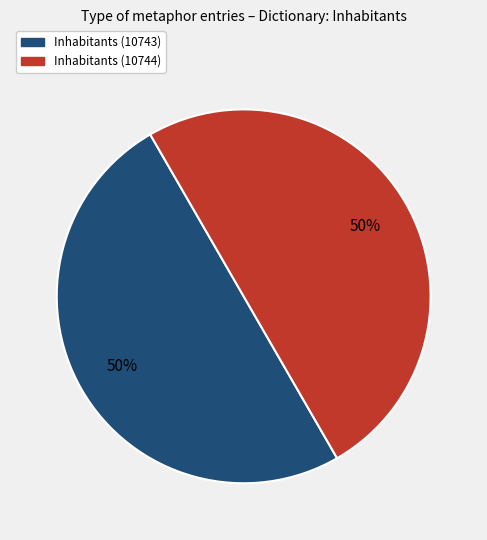

Count the number of slices in the pie.

2